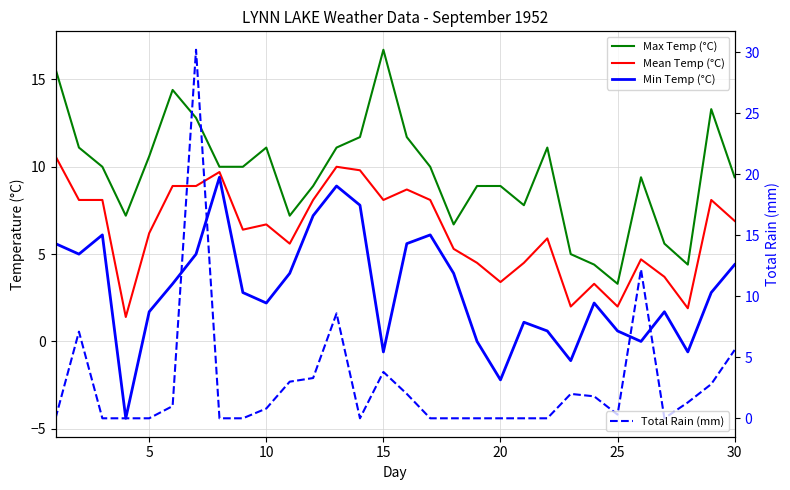

Reading left to right, list all the values displayed in this chart.

Max Temp (°C): 15.6	11.1	10.0	7.2	10.6	14.4	12.8	10.0	10.0	11.1	7.2	8.9	11.1	11.7	16.7	11.7	10.0	6.7	8.9	8.9	7.8	11.1	5.0	4.4	3.3	9.4	5.6	4.4	13.3	9.4
Mean Temp (°C): 10.6	8.1	8.1	1.4	6.2	8.9	8.9	9.7	6.4	6.7	5.6	8.1	10.0	9.8	8.1	8.7	8.1	5.3	4.5	3.4	4.5	5.9	2.0	3.3	2.0	4.7	3.7	1.9	8.1	6.9
Min Temp (°C): 5.6	5.0	6.1	-4.4	1.7	3.3	5.0	9.4	2.8	2.2	3.9	7.2	8.9	7.8	-0.6	5.6	6.1	3.9	0.0	-2.2	1.1	0.6	-1.1	2.2	0.6	0.0	1.7	-0.6	2.8	4.4
Total Rain (mm): 0.0	7.1	0.0	0.0	0.0	1.0	30.2	0.0	0.0	0.8	3.0	3.3	8.6	0.0	3.8	2.0	0.0	0.0	0.0	0.0	0.0	0.0	2.0	1.8	0.3	12.2	0.0	1.3	2.8	5.6